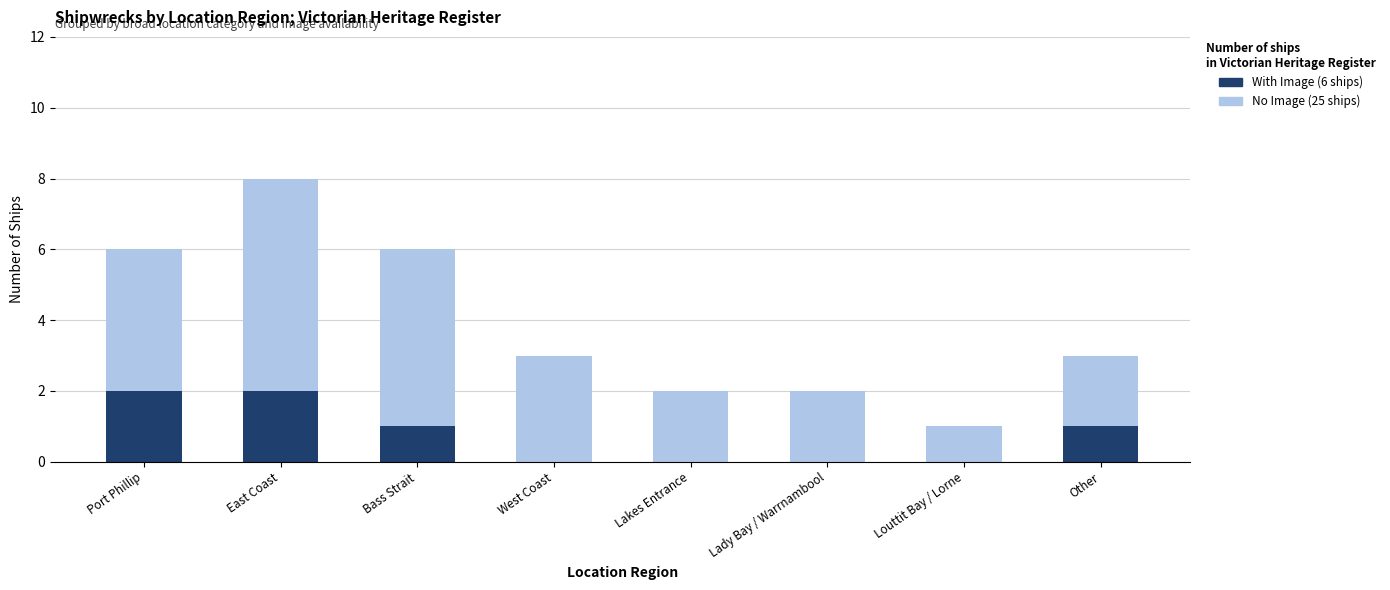

At which category is the sum across all series the highest?

East Coast